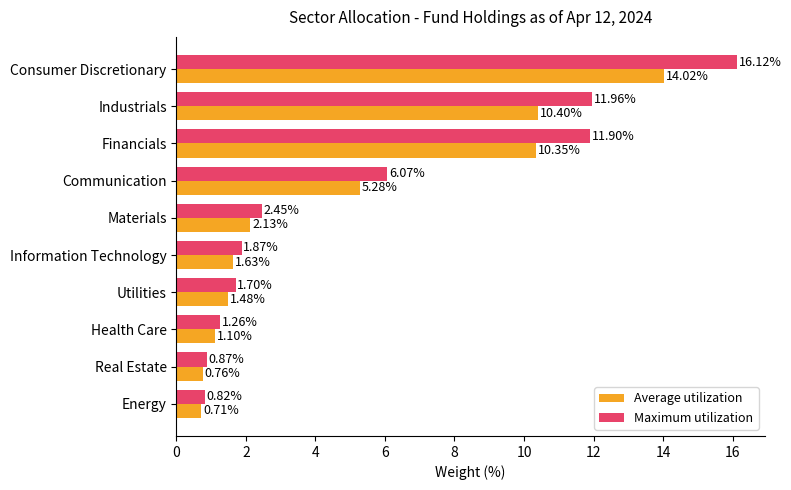

What is the difference between the maximum and second lowest values in the Maximum utilization series?

15.2